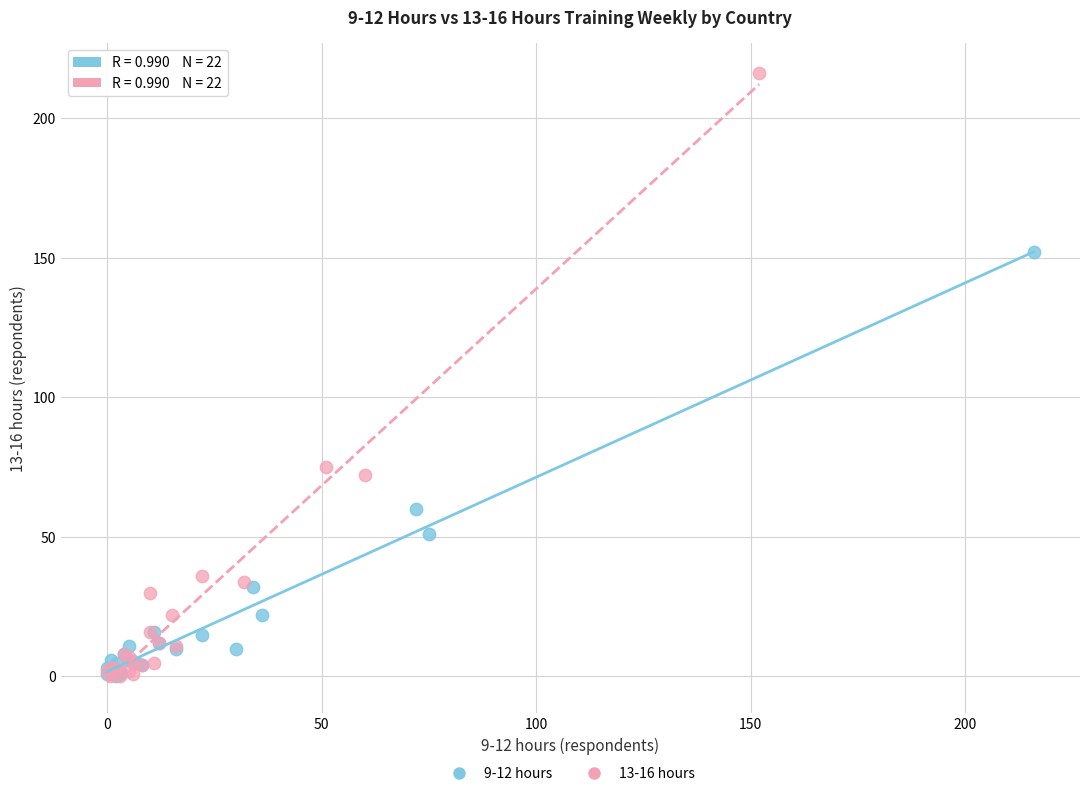

Which series contains the highest Y value?

13-16 hours